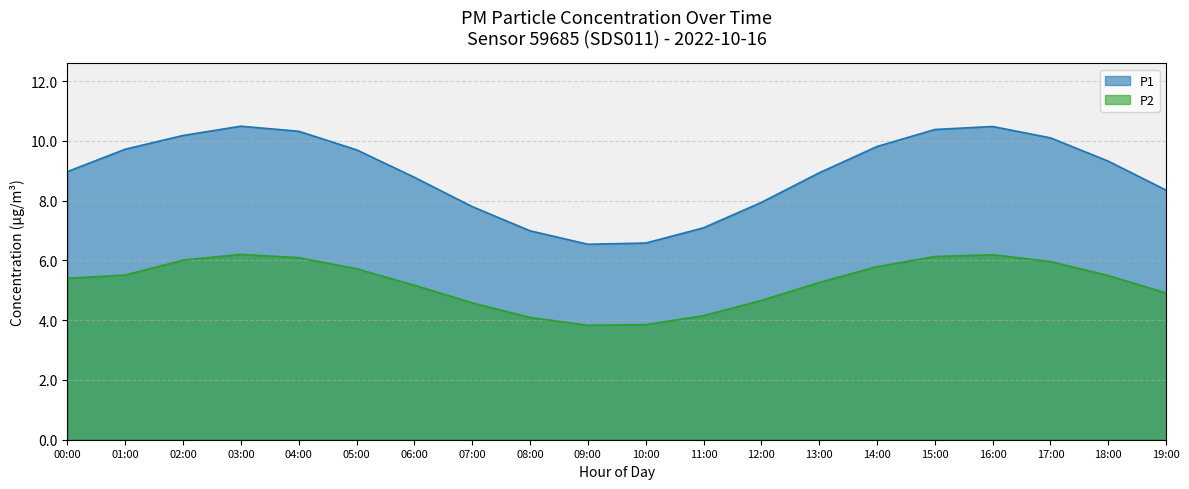

What position from the right is 13:00?

7